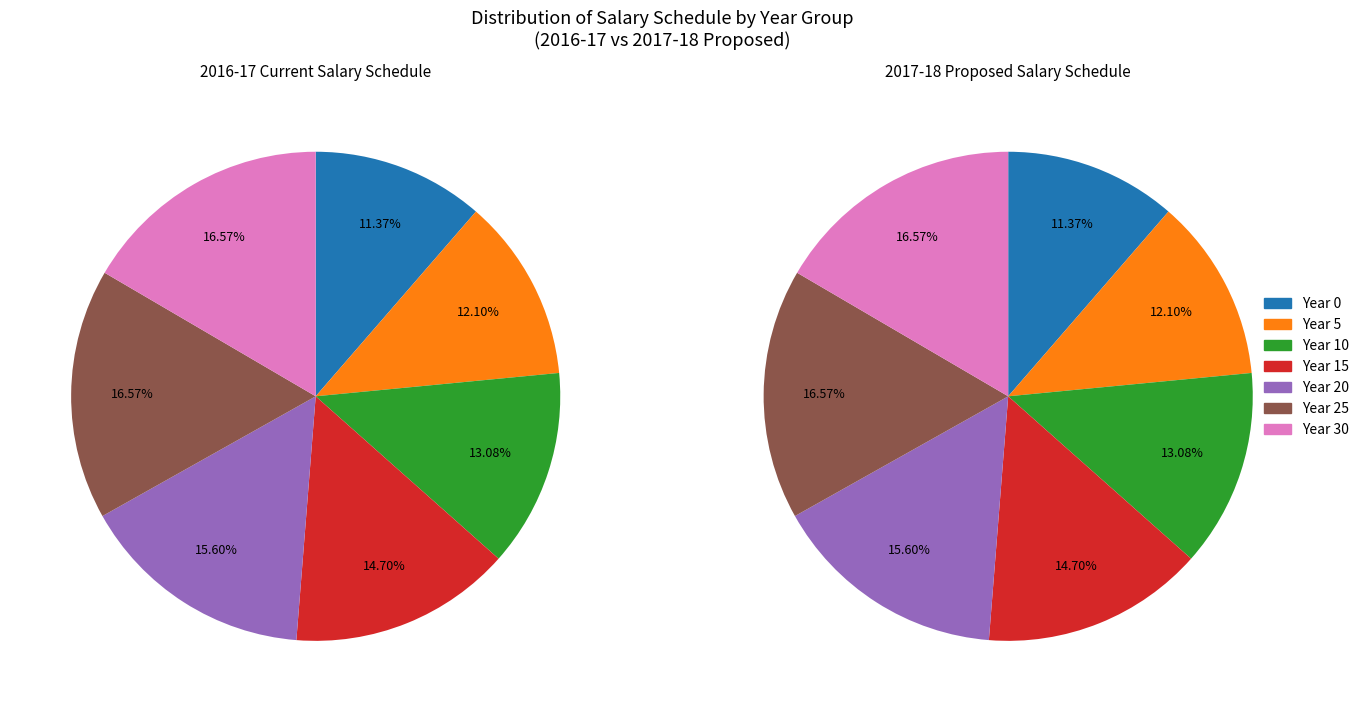

What percentage is the 6 slice, to the nearest percent?

17%